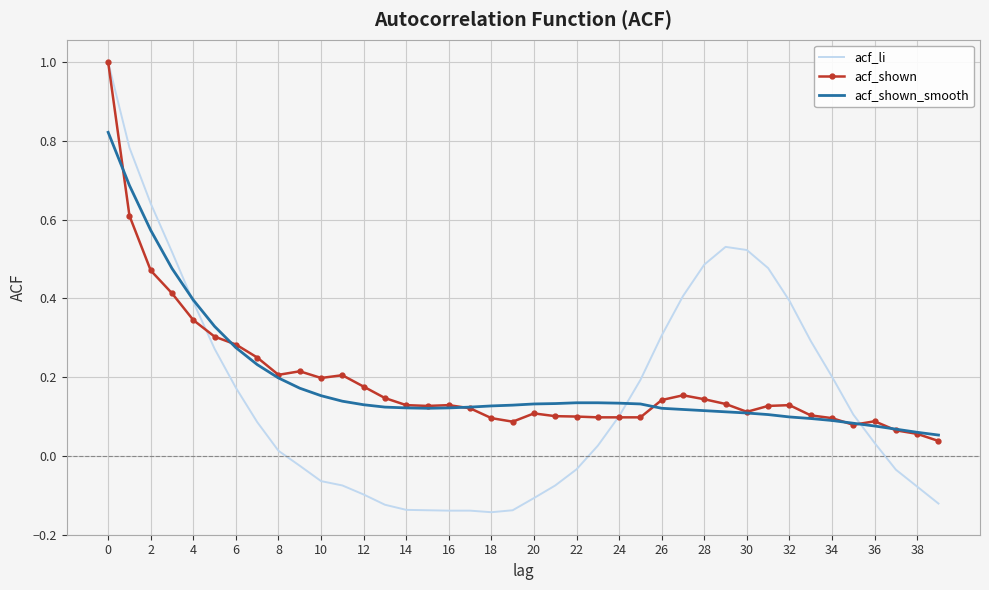

What is the highest value of the acf_li series?

1.0